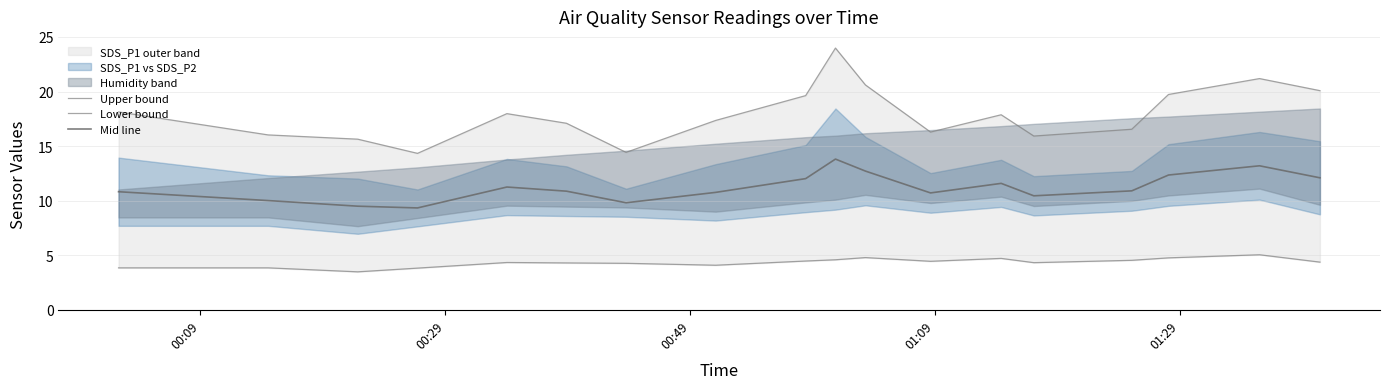

What is the minimum value for Mid line?

9.3